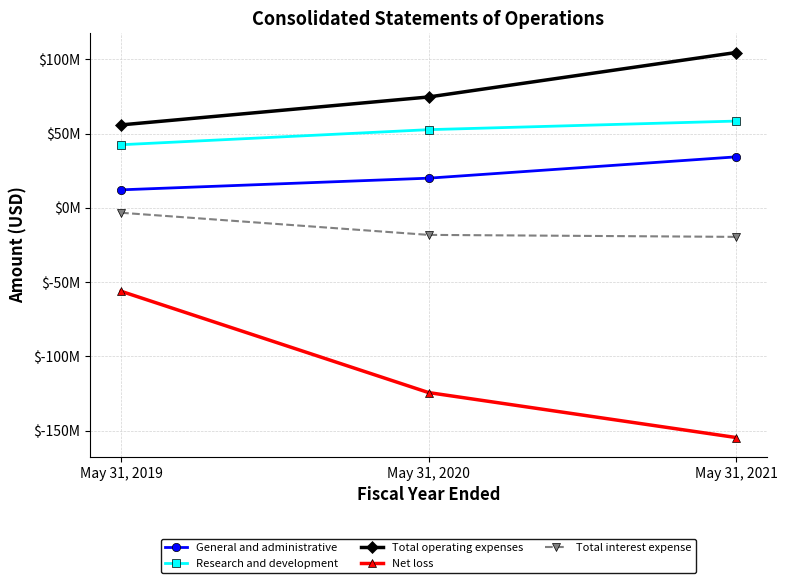

Is this an area chart (filled region under the line)?

No